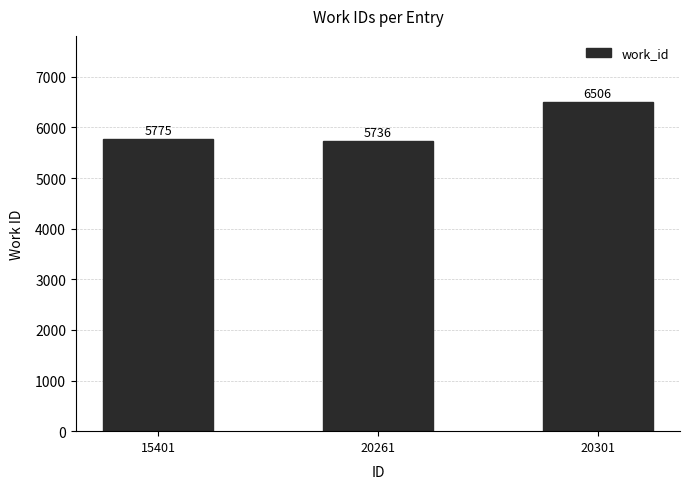

What is the maximum value shown in the chart?

6506